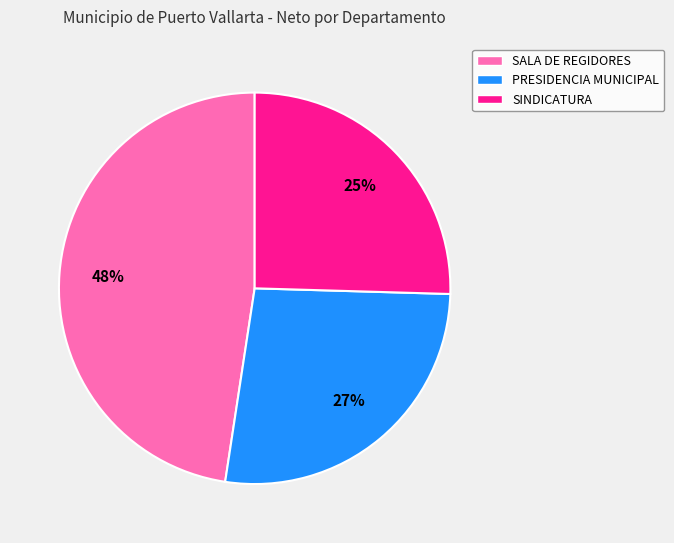

What is the smallest slice in the pie chart?

SINDICATURA